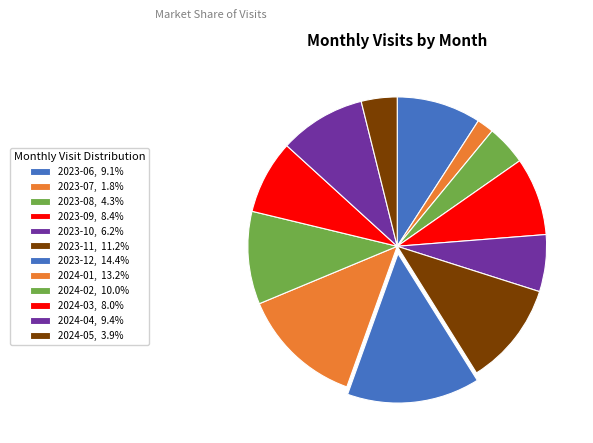

Is there any slice that represents more than half of the pie?

No